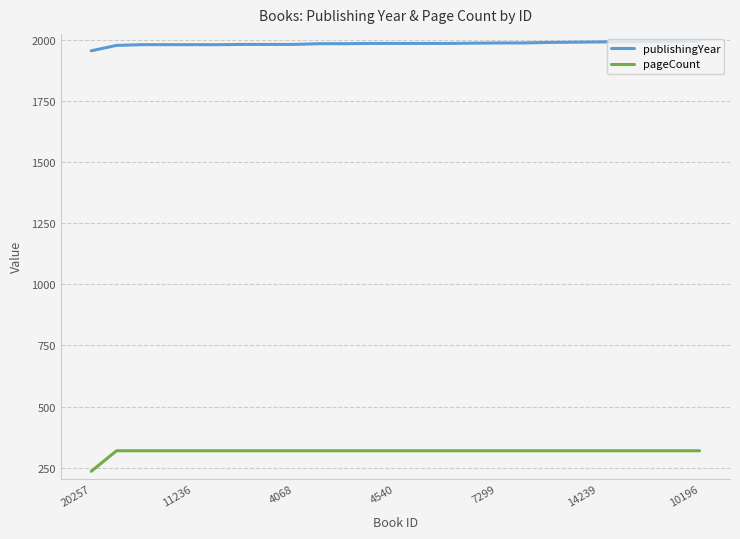

List the series in order of their peak value, highest first.

publishingYear, pageCount